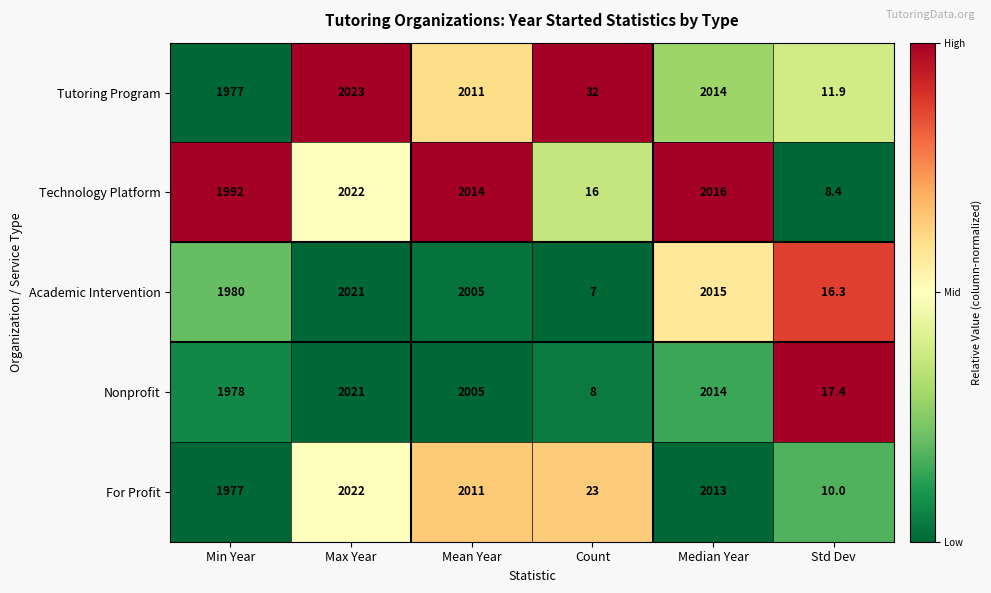

Rank the categories by Technology Platform value from lowest to highest.

Std Dev, Count, Min Year, Mean Year, Median Year, Max Year